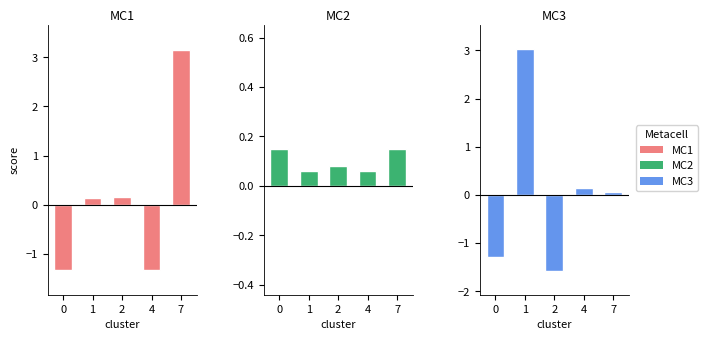

At which label is MC3 closest to 0?

7